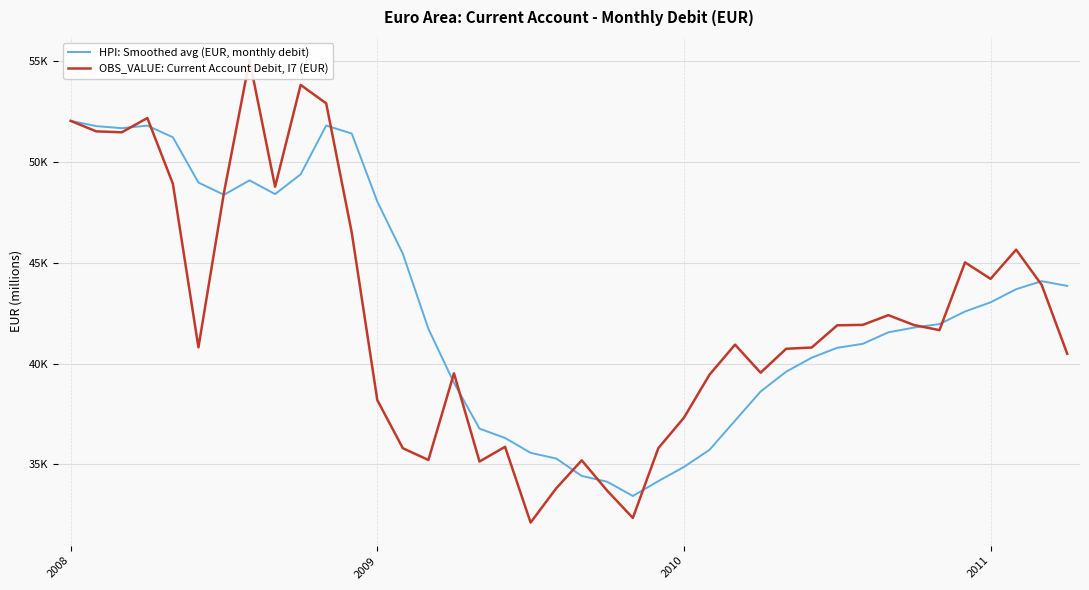

What is the smallest value displayed?

32114.1